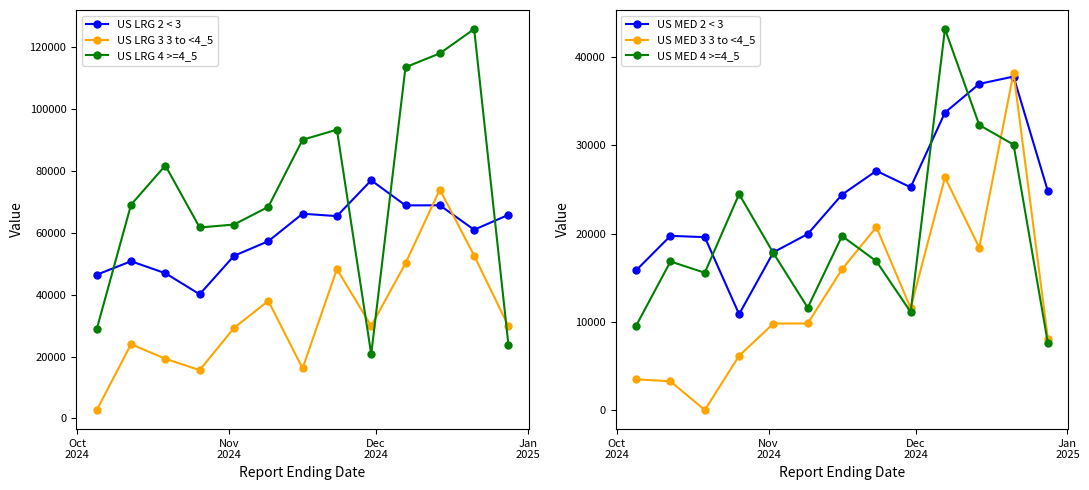

What is the value of the US LRG 3 3 to <4_5 point at the 8th from the left?

48270